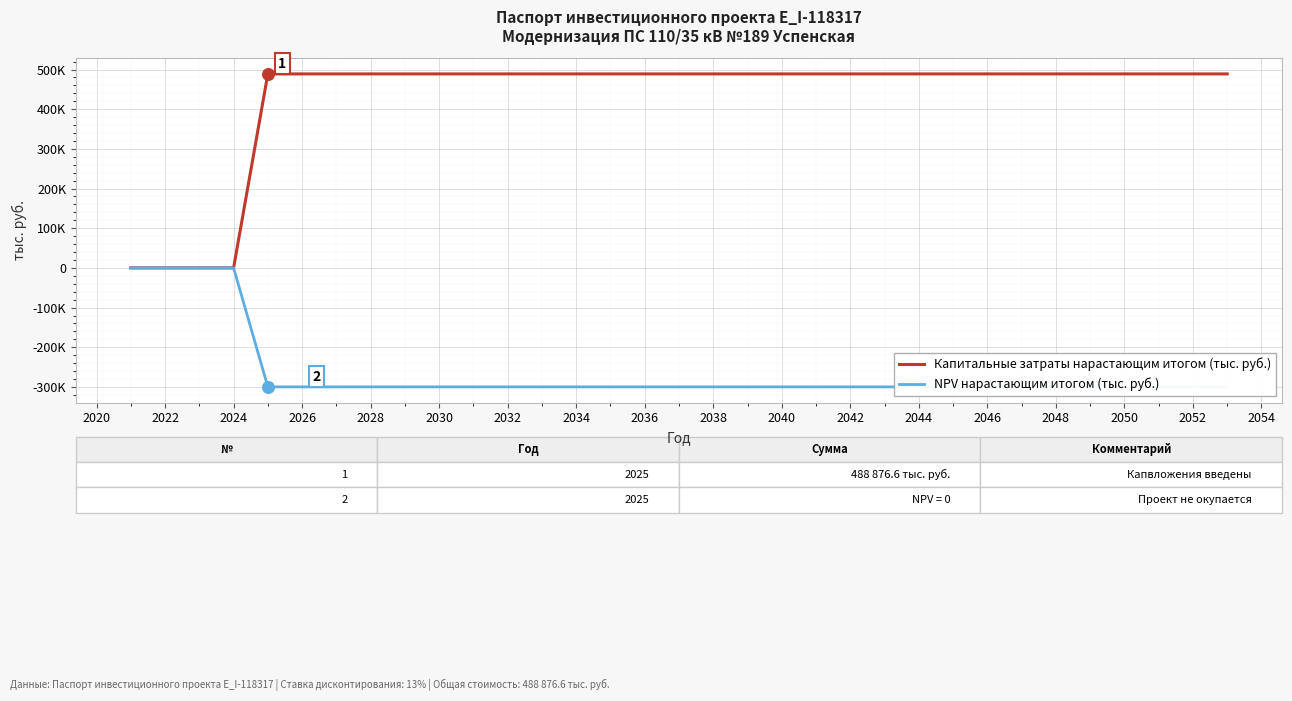

At how many categories does at least one series exceed -142311?

33